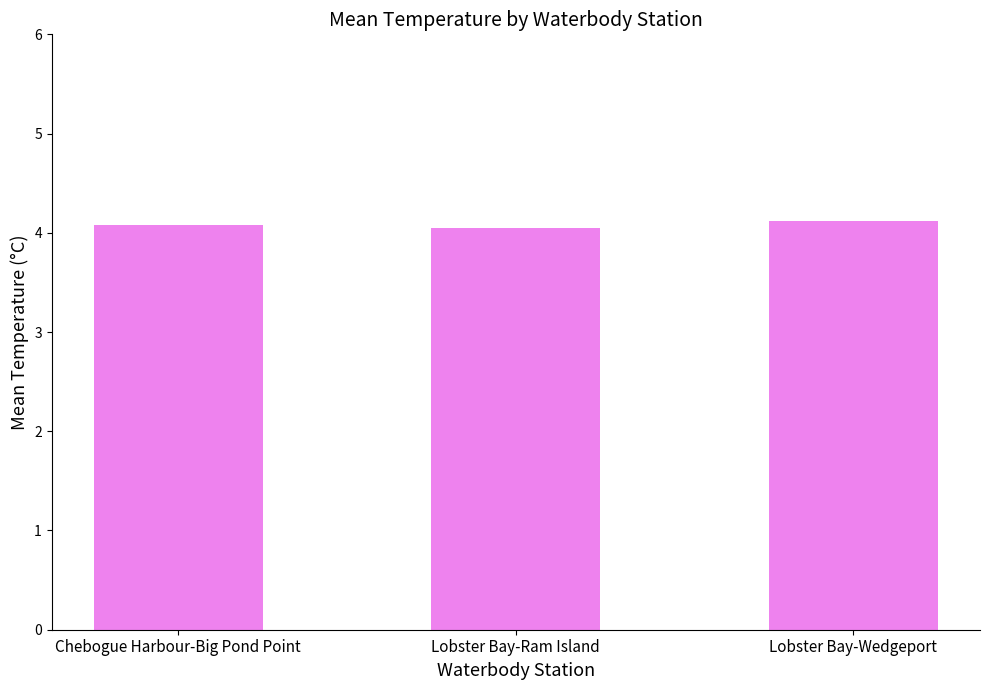

What is the sum of the values at Lobster Bay-Ram Island and Lobster Bay-Wedgeport?

8.2